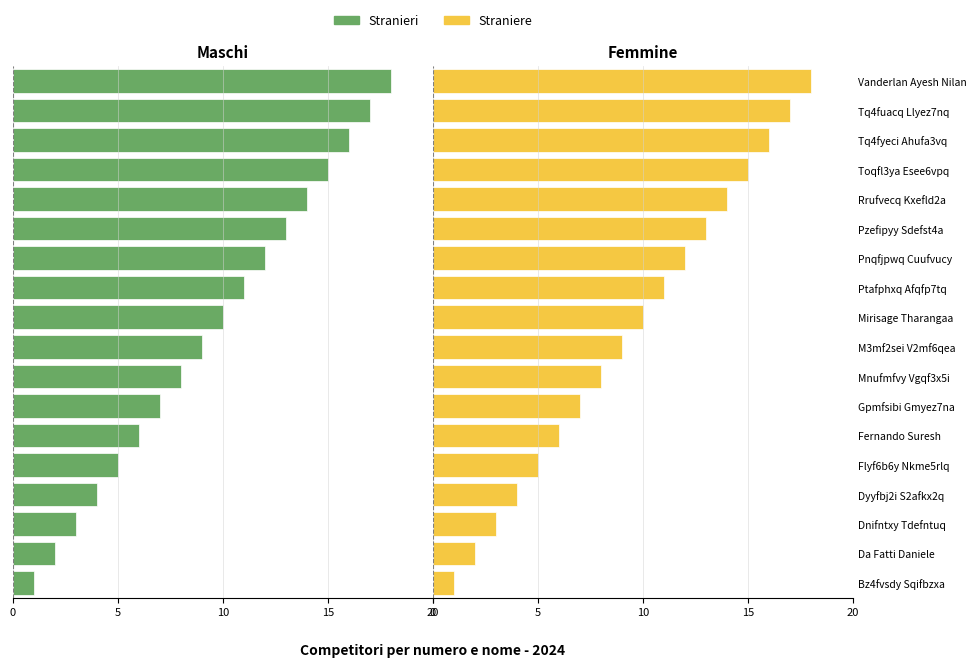

Rank the series at Dnifntxy Tdefntuq from highest to lowest value.

Straniere, Stranieri